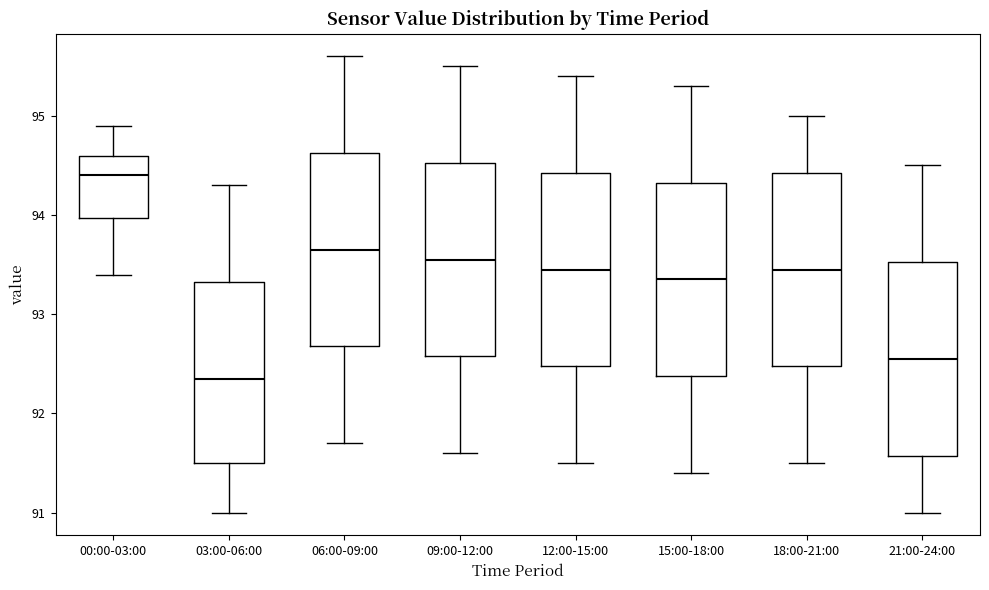

Reading left to right, read every box against the y-axis: the position of its median line, the range the box covers, and the ends of its whiskers. The values are not printed on the chart, so give them approximately, as read against the axis.

00:00-03:00: median 94.4, box 94.0 to 94.6, whiskers 93.4 to 94.9
03:00-06:00: median 92.4, box 91.5 to 93.3, whiskers 91.0 to 94.3
06:00-09:00: median 93.7, box 92.7 to 94.6, whiskers 91.7 to 95.6
09:00-12:00: median 93.6, box 92.6 to 94.5, whiskers 91.6 to 95.5
12:00-15:00: median 93.5, box 92.5 to 94.4, whiskers 91.5 to 95.4
15:00-18:00: median 93.4, box 92.4 to 94.3, whiskers 91.4 to 95.3
18:00-21:00: median 93.5, box 92.5 to 94.4, whiskers 91.5 to 95.0
21:00-24:00: median 92.6, box 91.6 to 93.5, whiskers 91.0 to 94.5